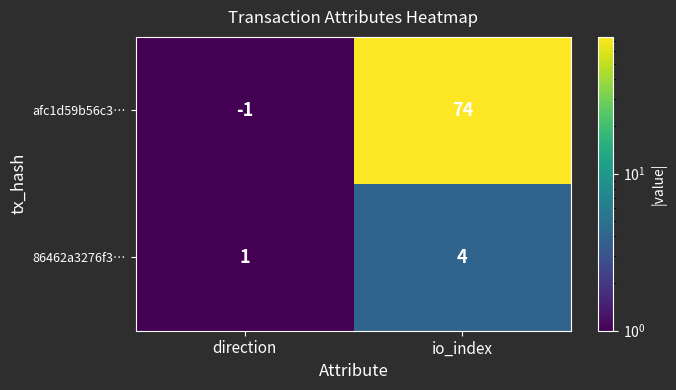

What is the difference between the maximum and minimum values in the afc1d59b56c3… series?

75